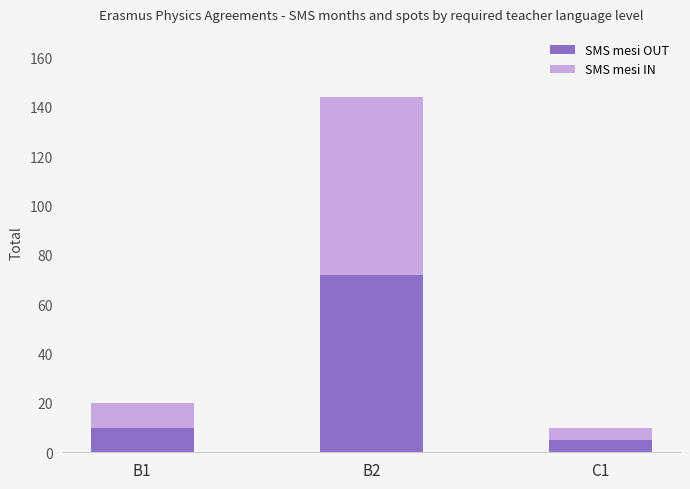

What is the sum of the SMS mesi OUT values at B1 and B2?

82